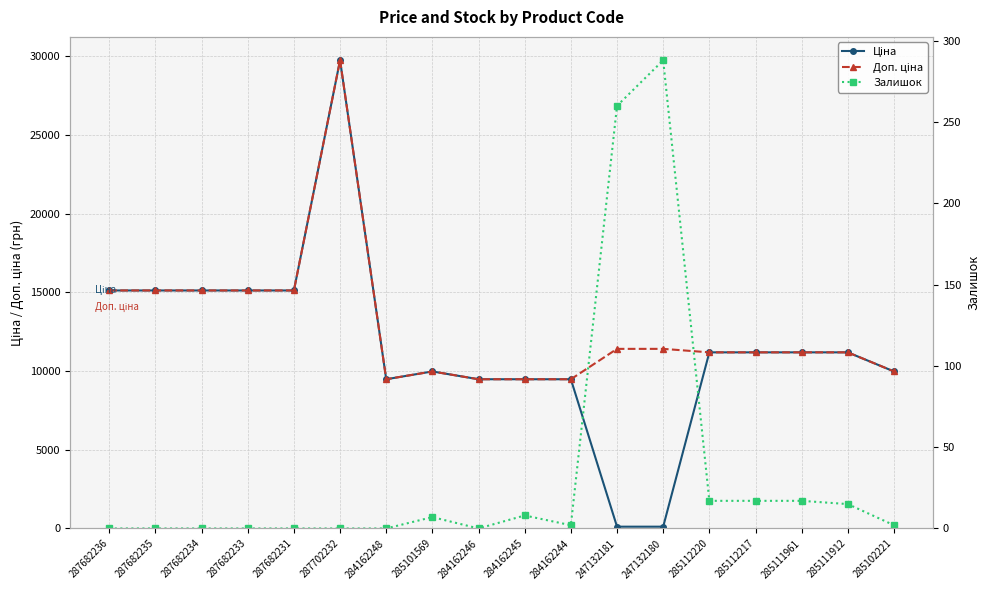

At which label does Доп. ціна first exceed 11188?

287682236